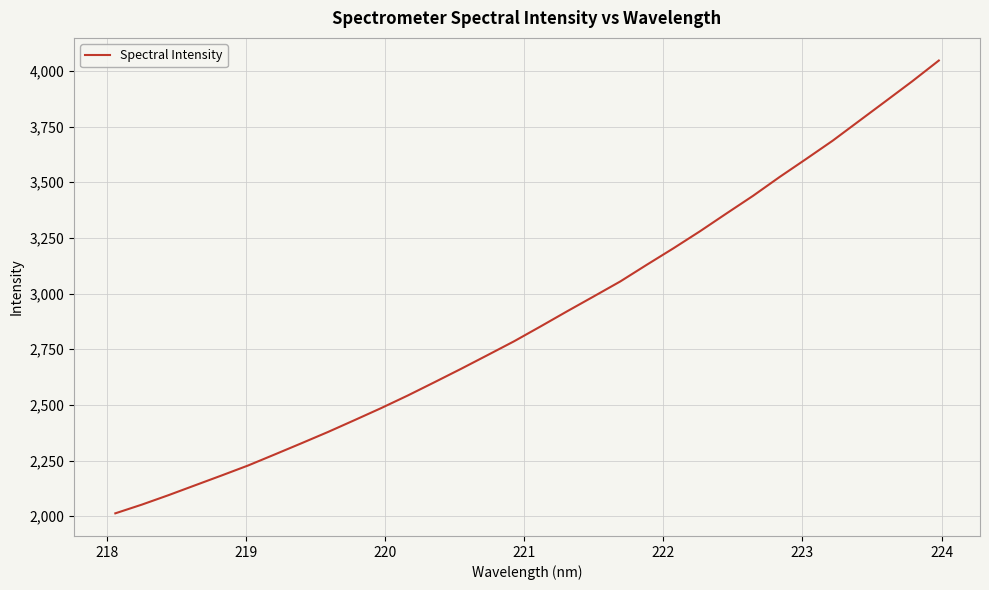

How many series are shown in this chart?

1